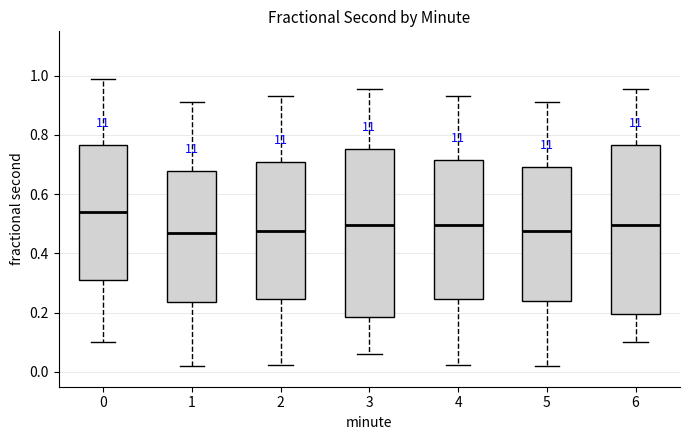

Where is the lower edge of the box at x = 3 on the y-axis? The values are not printed on the chart, so give them approximately, as read against the axis.

0.18